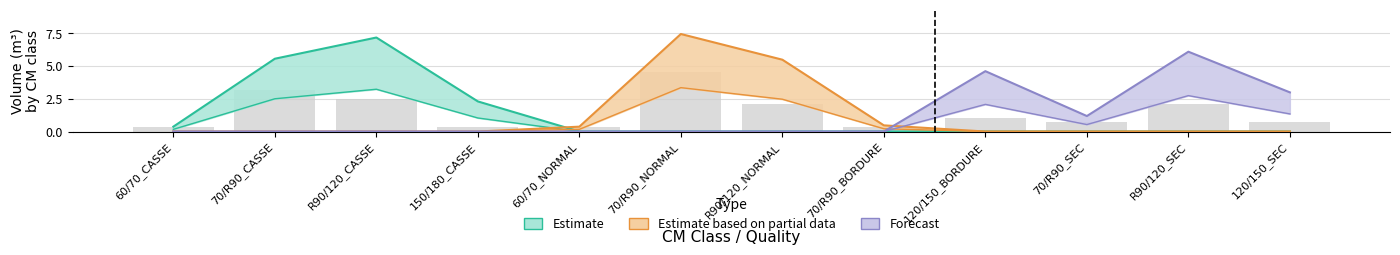

Reading right to left, extract all data points from this chart.

0.7	2.1	0.7	1.0	0.3	2.1	4.5	0.3	0.3	2.4	3.1	0.3